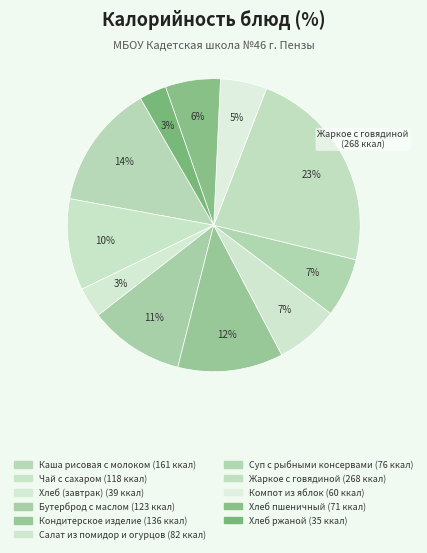

Count the number of slices in the pie.

11